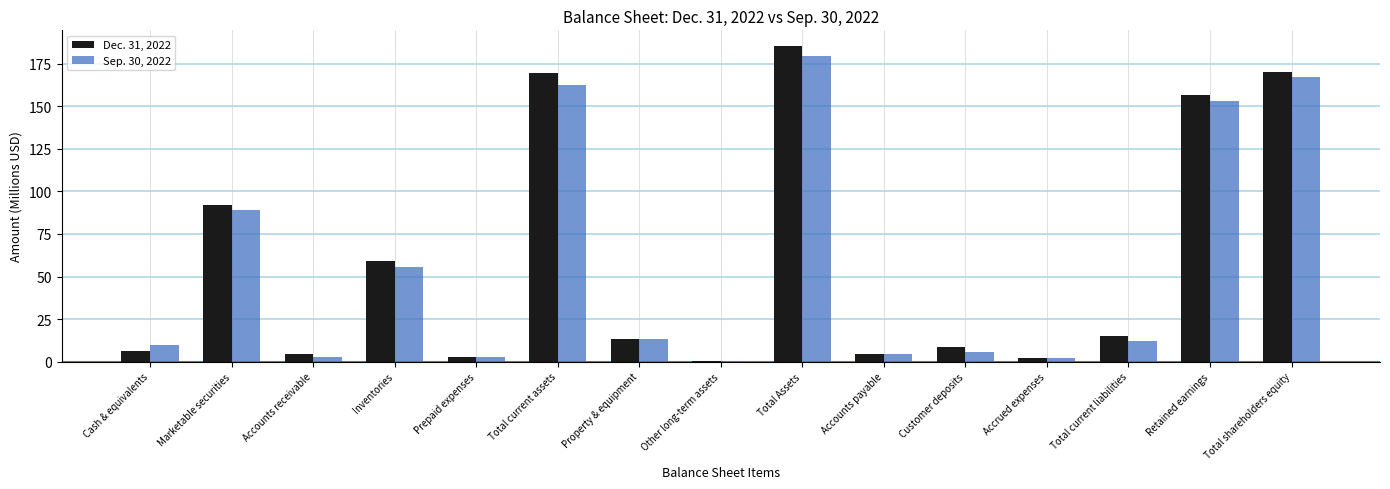

What is the maximum value for Dec. 31, 2022?

185.3